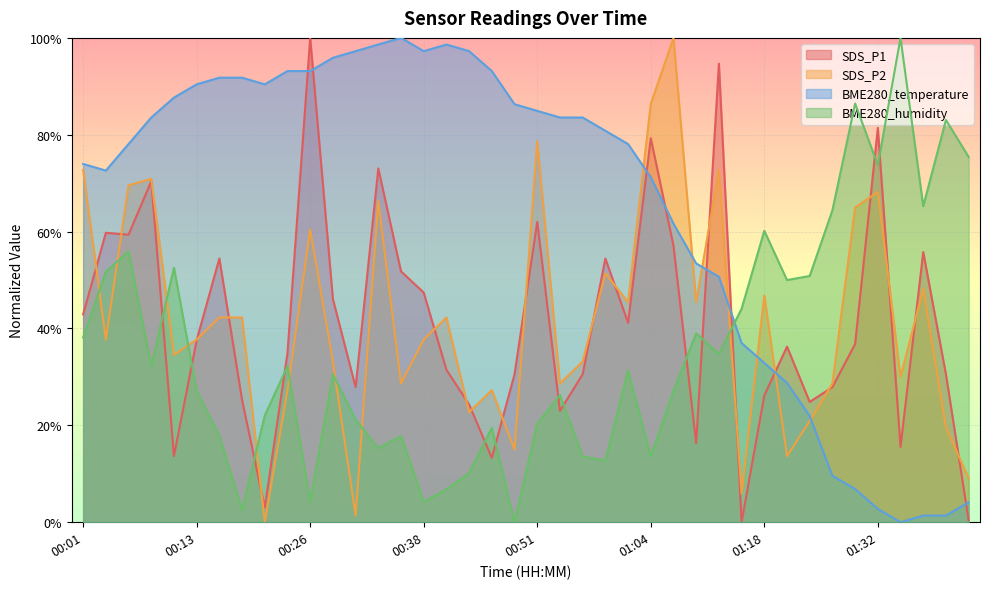

How many data points in BME280_temperature are less than 83?

20